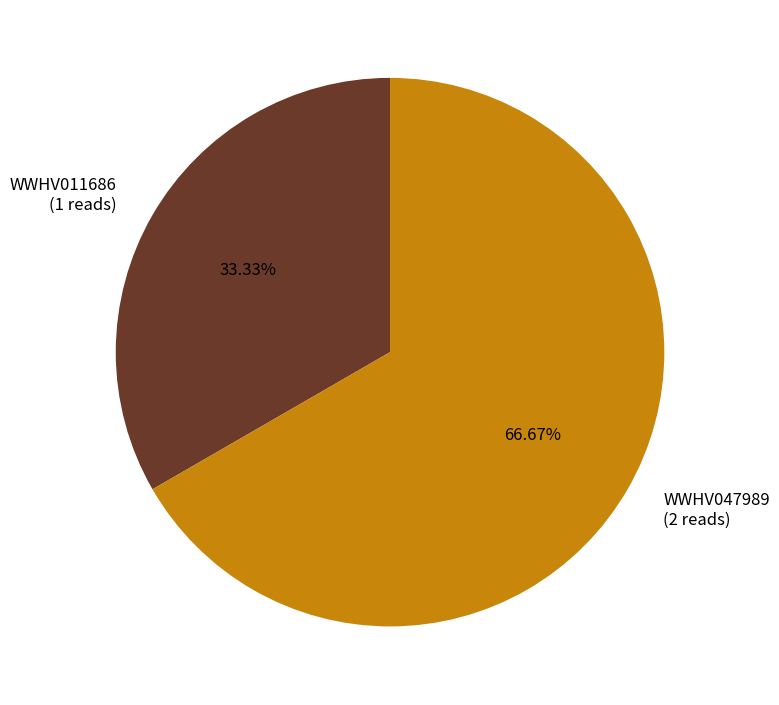

How many segments does this pie chart have?

2